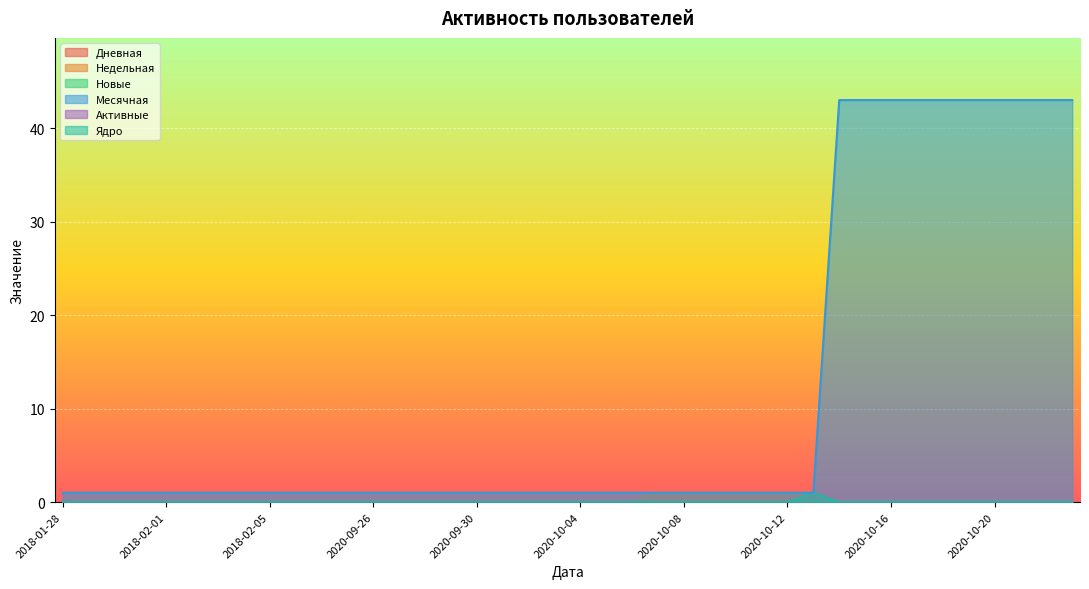

True or false: Месячная and Недельная cross at least once.

False